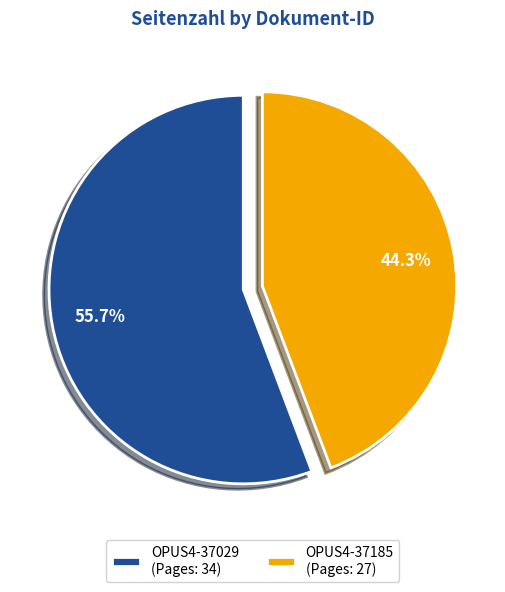

Rank the categories by value from highest to lowest.

OPUS4-37029, OPUS4-37185